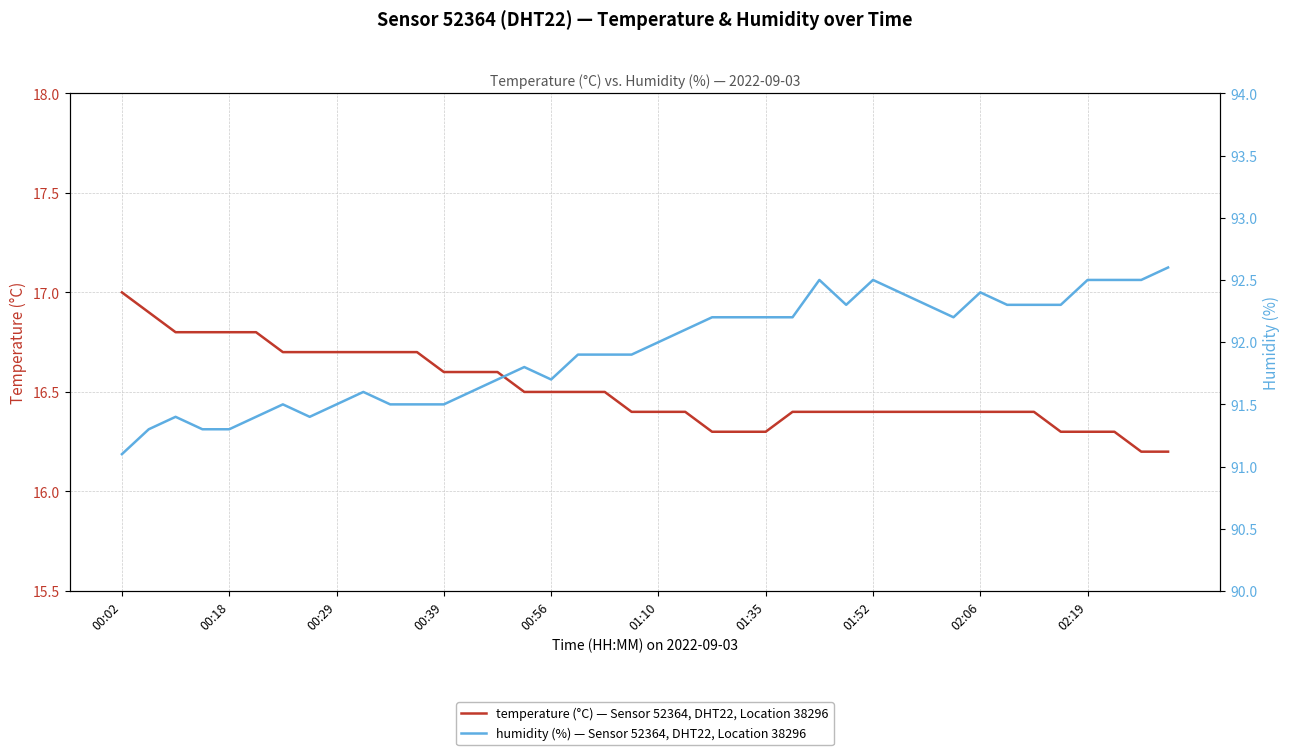

True or false: temperature and humidity cross at least once.

False